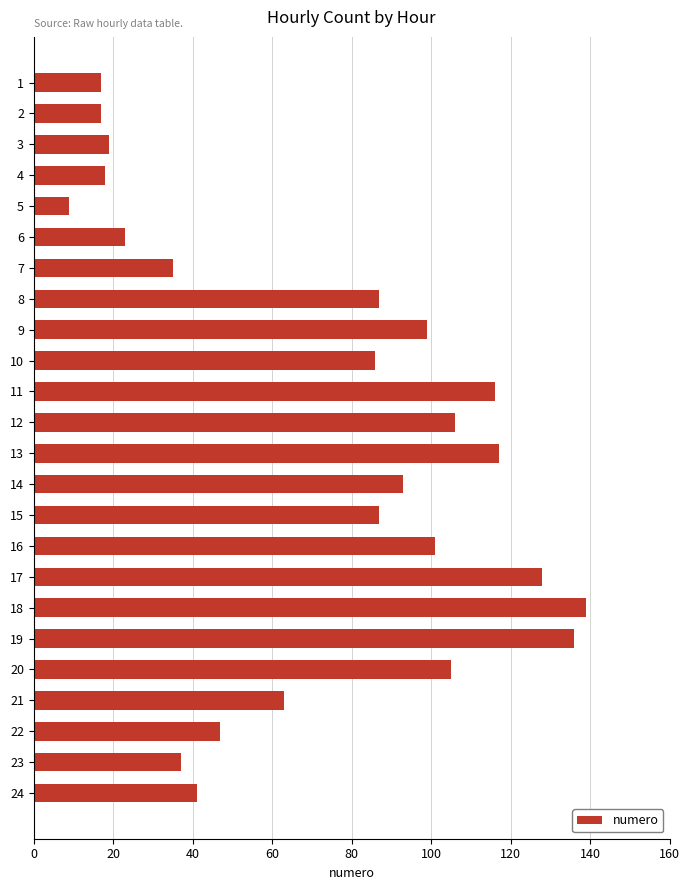

How many distinct data groups are displayed?

1